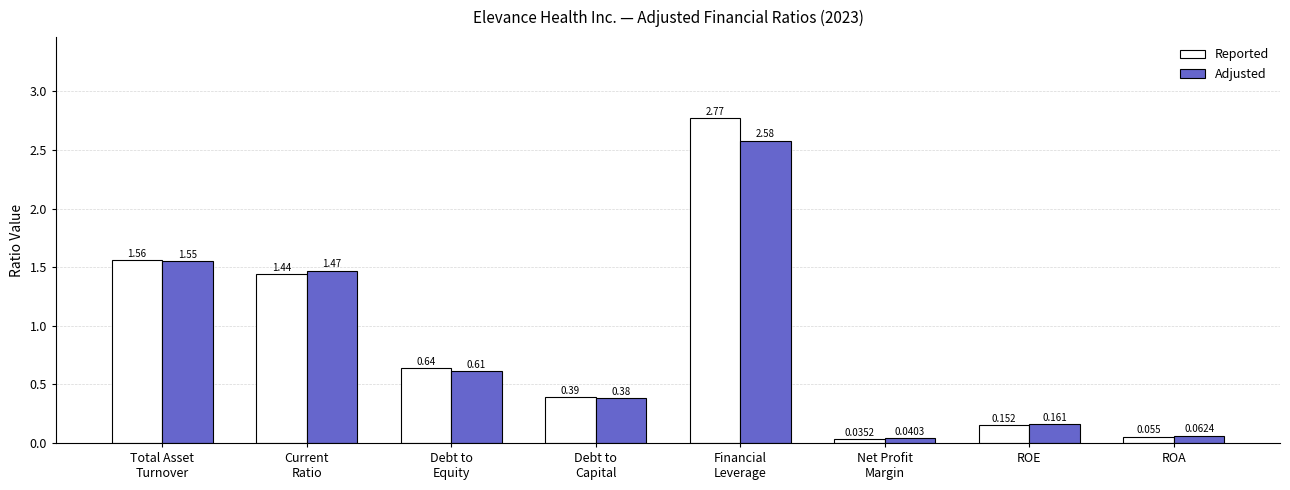

Which series has the largest total across all categories?

Reported